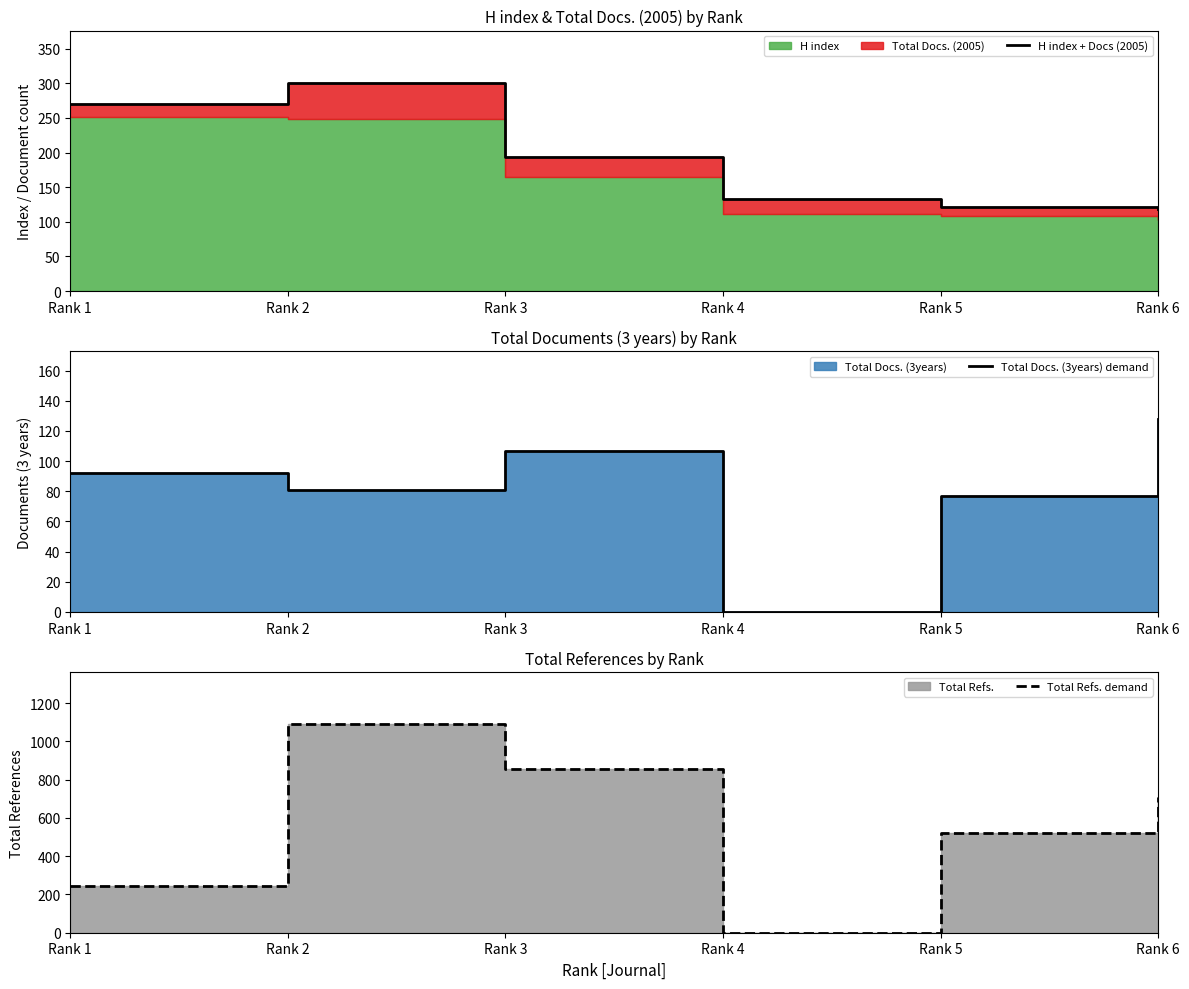

What is the approximate value of Total Docs. (3years) demand at Rank 2, to the nearest 5?

80